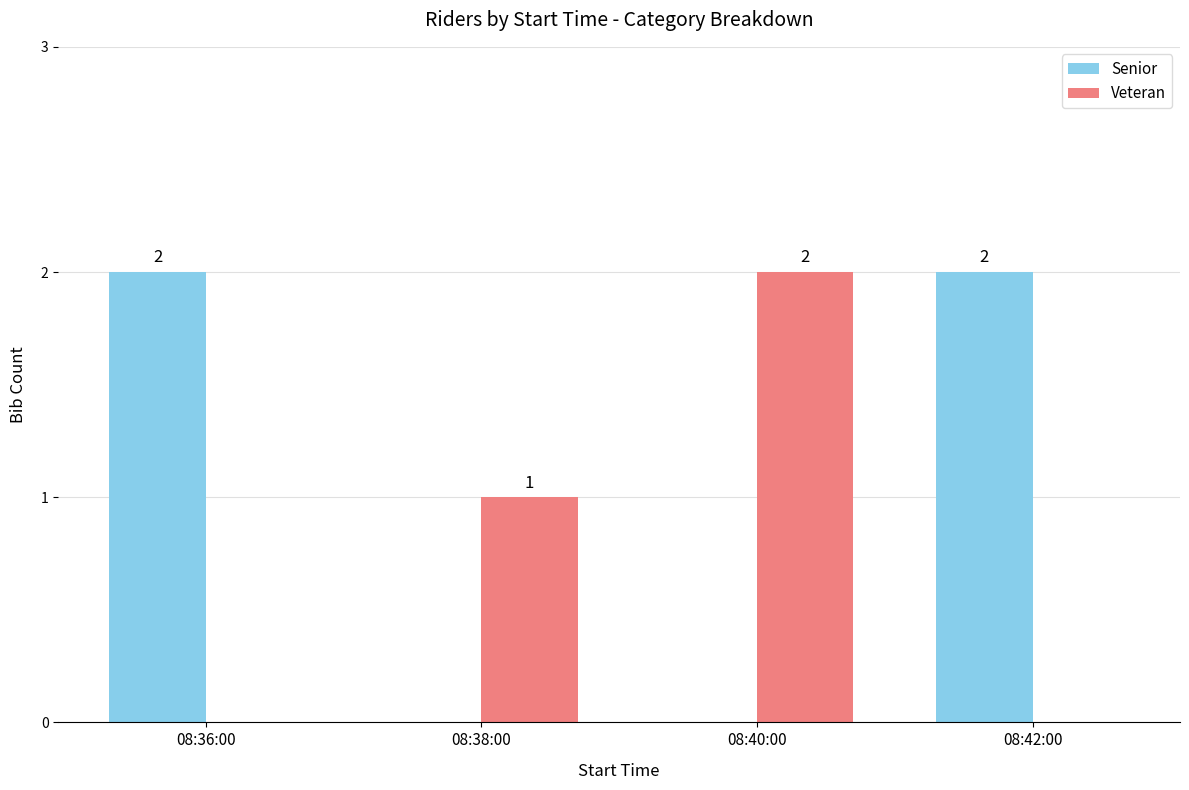

Reading left to right, transcribe all the data shown in this chart.

Senior: 2	0	0	2
Veteran: 0	1	2	0